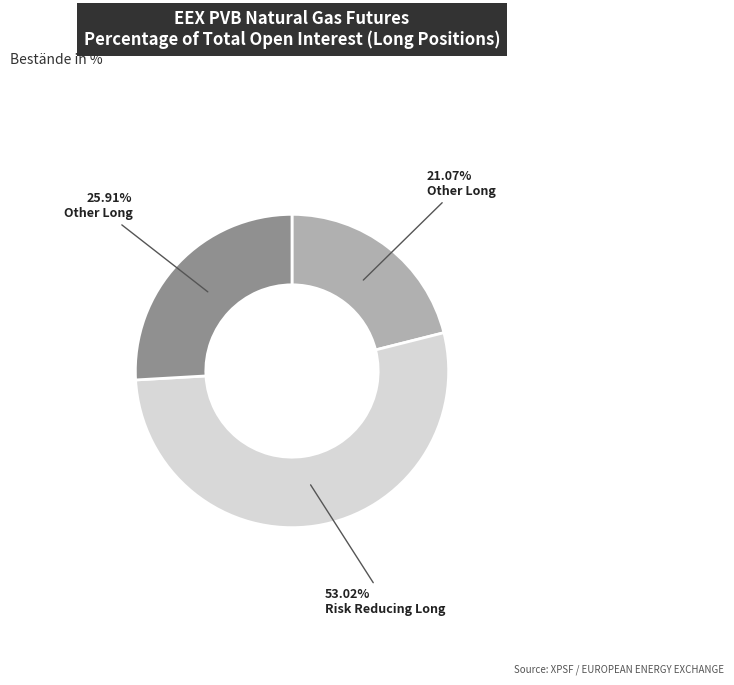

Is there a majority slice in this chart?

Yes